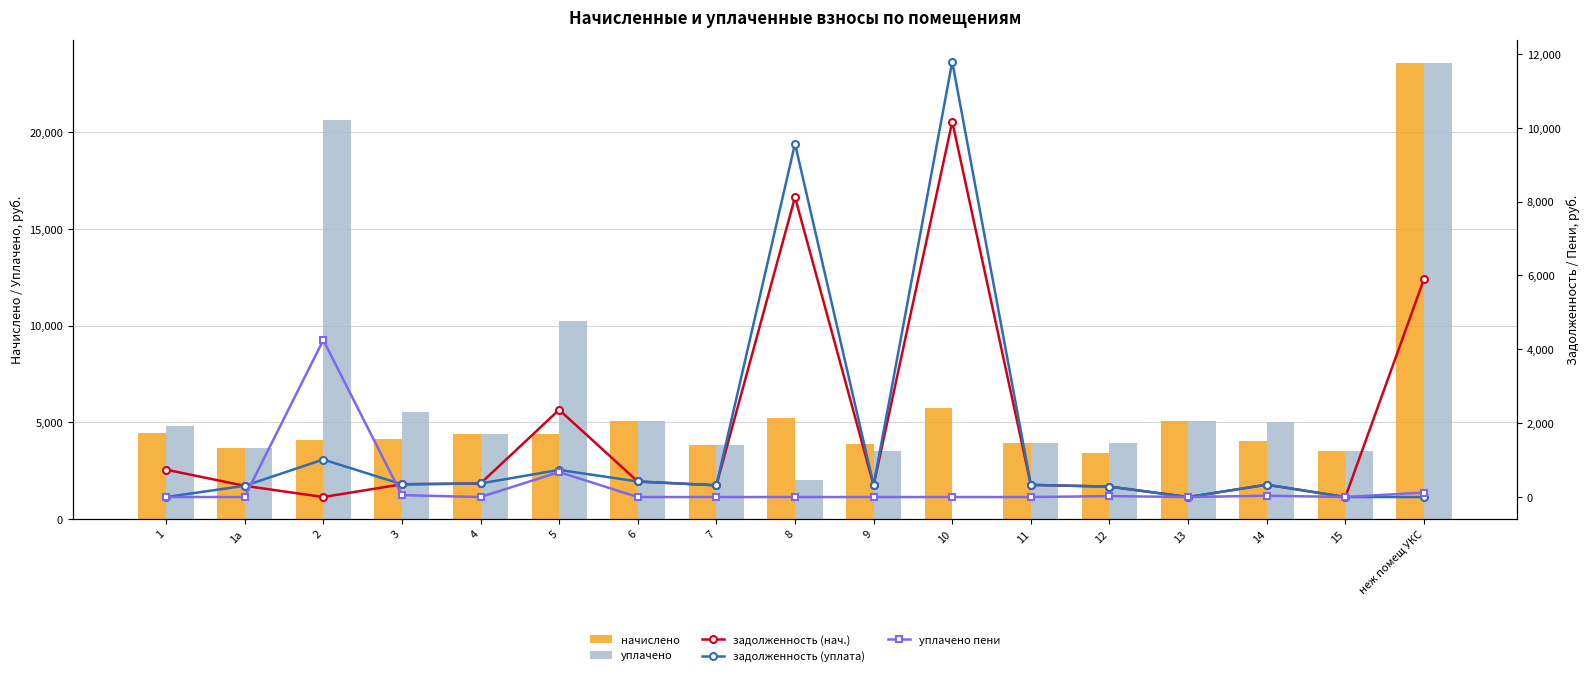

Which series changed the most between 10 and 13?

задолженность (уплата)